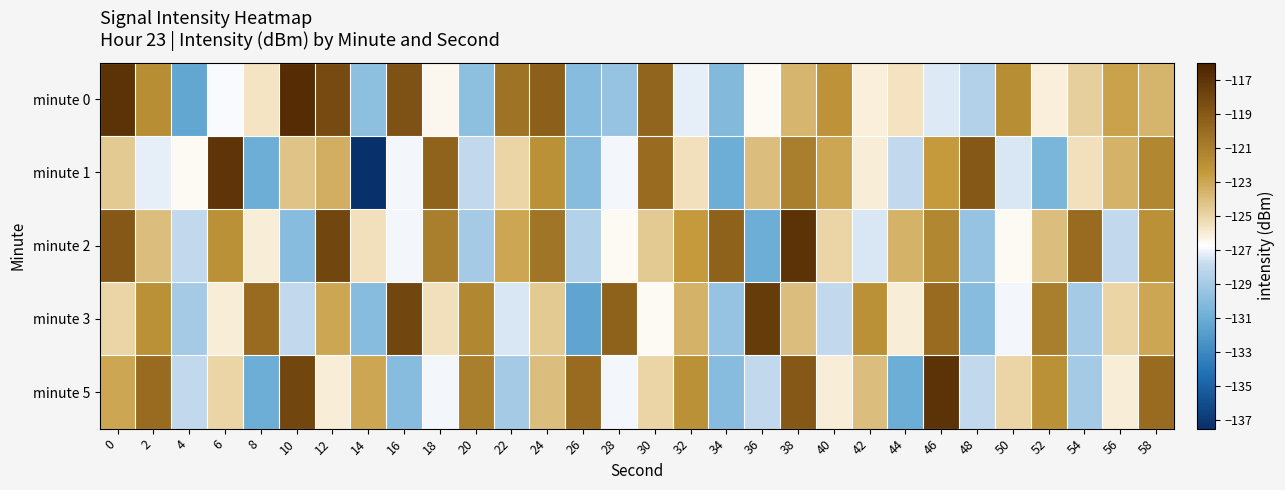

Reading left to right, list all the values displayed in this chart.

minute 0: 0=-116.9	2=-121.8	4=-131.4	6=-126.9	8=-125.7	10=-116.6	12=-118.2	14=-129.8	16=-118.6	18=-126.4	20=-129.8	22=-120.4	24=-119.3	26=-129.9	28=-129.4	30=-119.6	32=-127.2	34=-130.1	36=-126.5	38=-123.7	40=-122.0	42=-126.1	44=-125.6	46=-127.4	48=-128.5	50=-121.9	52=-126.2	54=-124.8	56=-122.9	58=-123.6
minute 1: 0=-124.5	2=-127.2	4=-126.6	6=-117.1	8=-131.0	10=-124.2	12=-123.3	14=-137.5	16=-126.9	18=-119.6	20=-128.0	22=-125.0	24=-122.0	26=-130.0	28=-127.0	30=-120.0	32=-125.5	34=-131.0	36=-124.0	38=-121.0	40=-123.0	42=-126.0	44=-128.0	46=-122.5	48=-119.0	50=-127.5	52=-130.5	54=-125.5	56=-123.5	58=-121.5
minute 2: 0=-119.0	2=-124.0	4=-128.0	6=-122.0	8=-126.0	10=-130.0	12=-118.0	14=-125.5	16=-127.0	18=-121.0	20=-129.0	22=-123.0	24=-120.5	26=-128.5	28=-126.5	30=-124.5	32=-122.5	34=-119.5	36=-131.0	38=-117.0	40=-125.0	42=-127.5	44=-123.5	46=-121.5	48=-129.5	50=-126.5	52=-124.0	54=-120.0	56=-128.0	58=-122.0
minute 3: 0=-125.0	2=-122.0	4=-129.0	6=-126.0	8=-120.0	10=-128.0	12=-123.0	14=-130.0	16=-118.0	18=-125.5	20=-121.5	22=-127.5	24=-124.5	26=-131.5	28=-119.5	30=-126.5	32=-123.5	34=-129.5	36=-117.5	38=-124.0	40=-128.0	42=-122.0	44=-126.0	46=-120.0	48=-130.0	50=-127.0	52=-121.0	54=-129.0	56=-125.0	58=-123.0
minute 5: 0=-123.0	2=-120.0	4=-128.0	6=-125.0	8=-131.0	10=-118.0	12=-126.0	14=-123.0	16=-130.0	18=-127.0	20=-121.0	22=-129.0	24=-124.0	26=-120.0	28=-127.0	30=-125.0	32=-122.0	34=-130.0	36=-128.0	38=-119.0	40=-126.0	42=-124.0	44=-131.0	46=-117.0	48=-128.0	50=-125.0	52=-122.0	54=-129.0	56=-126.0	58=-120.0